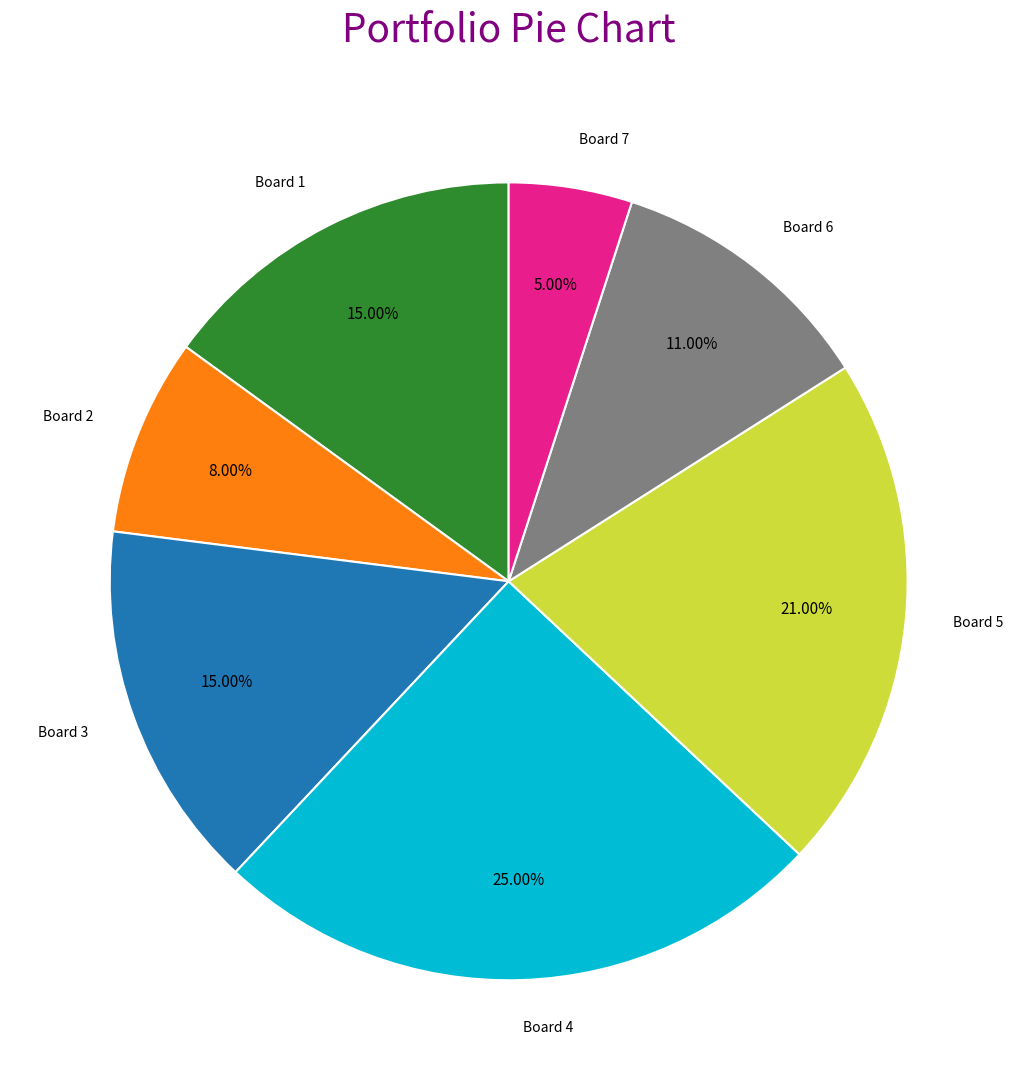

True or false: Board 7 accounts for 14% of the total.

False